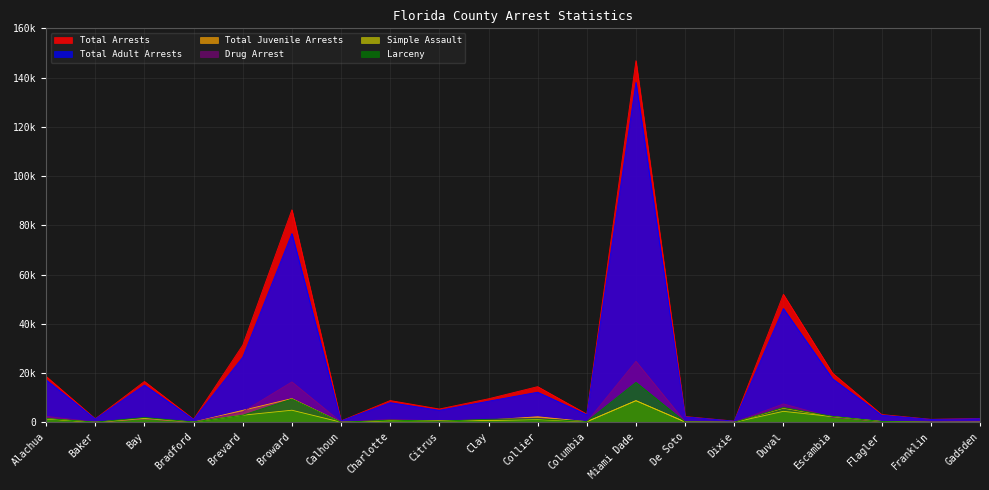

What is the spread (max minus min) of values at Columbia?

3166